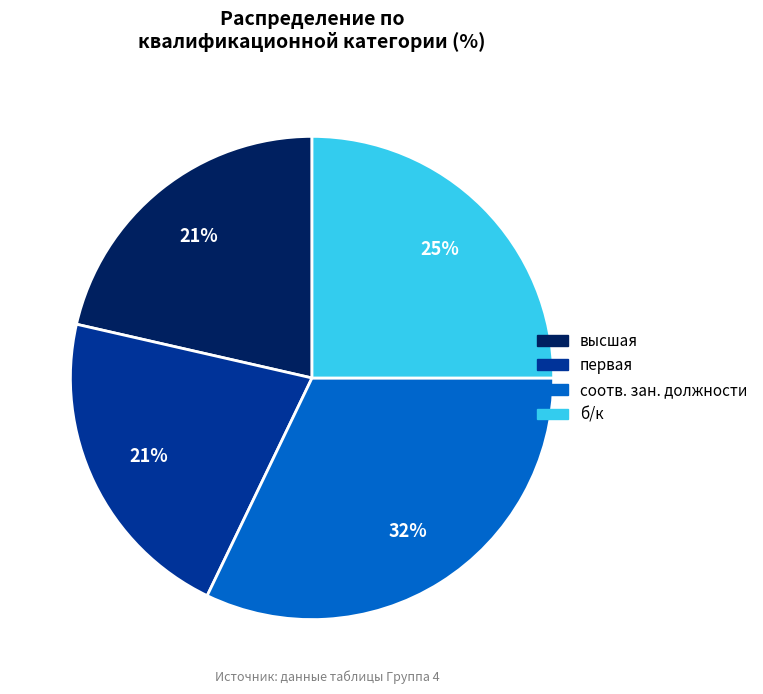

Is there any slice that represents more than half of the pie?

No